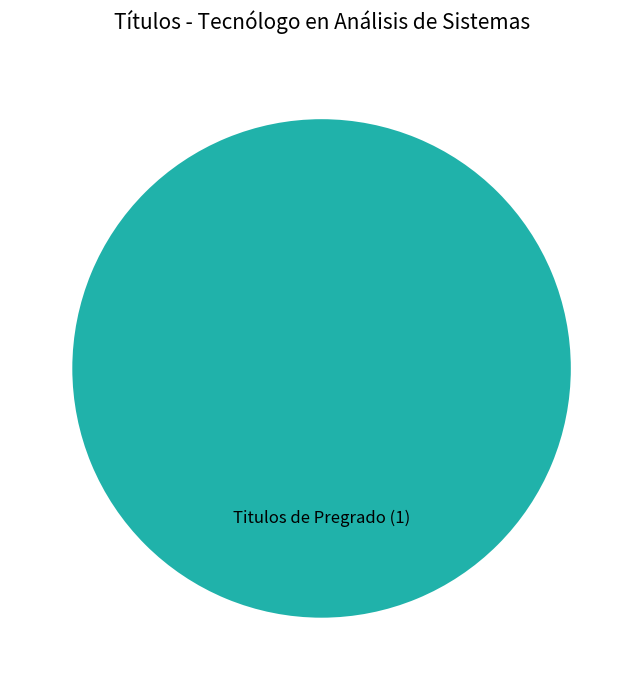

The Titulos de Pregrado slice represents 86% of the pie. True or false?

False